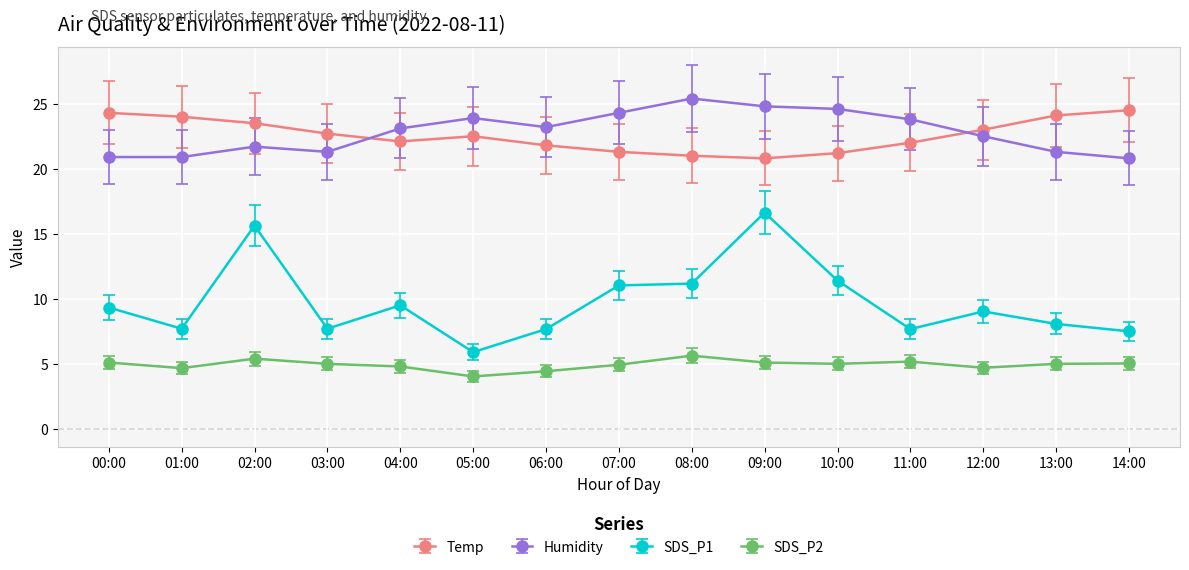

The value of SDS_P1 at 14:00 is 2.2. True or false?

False